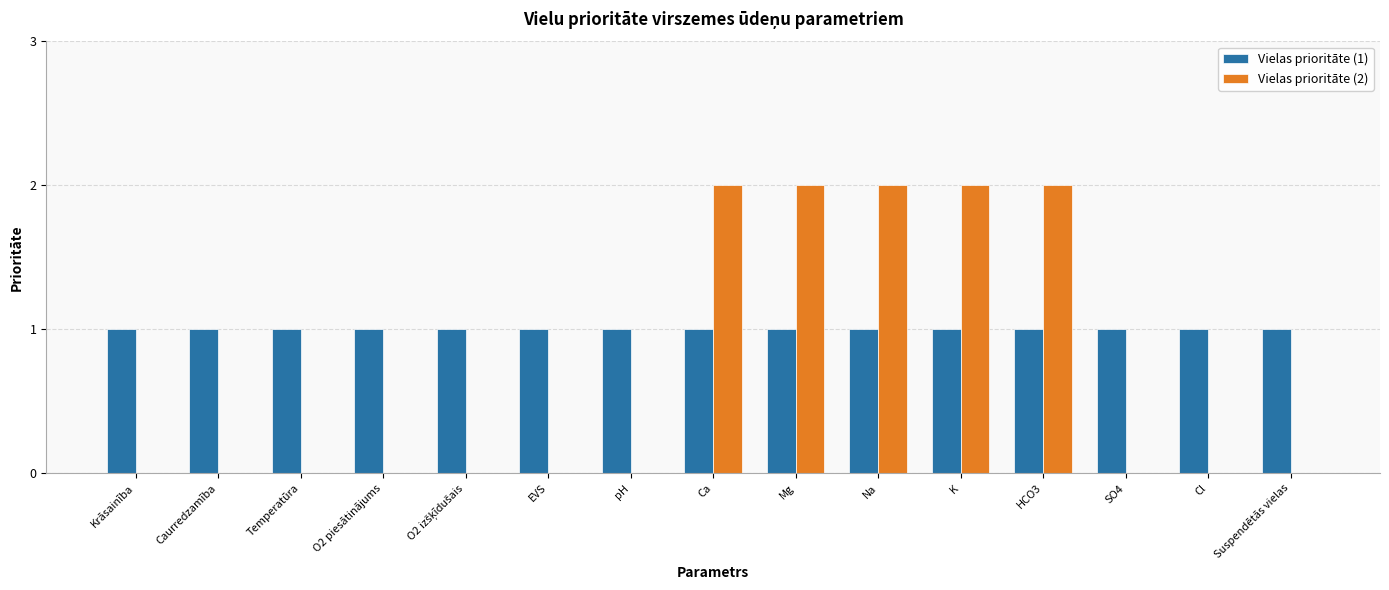

What is the total value across all series at EVS?

1